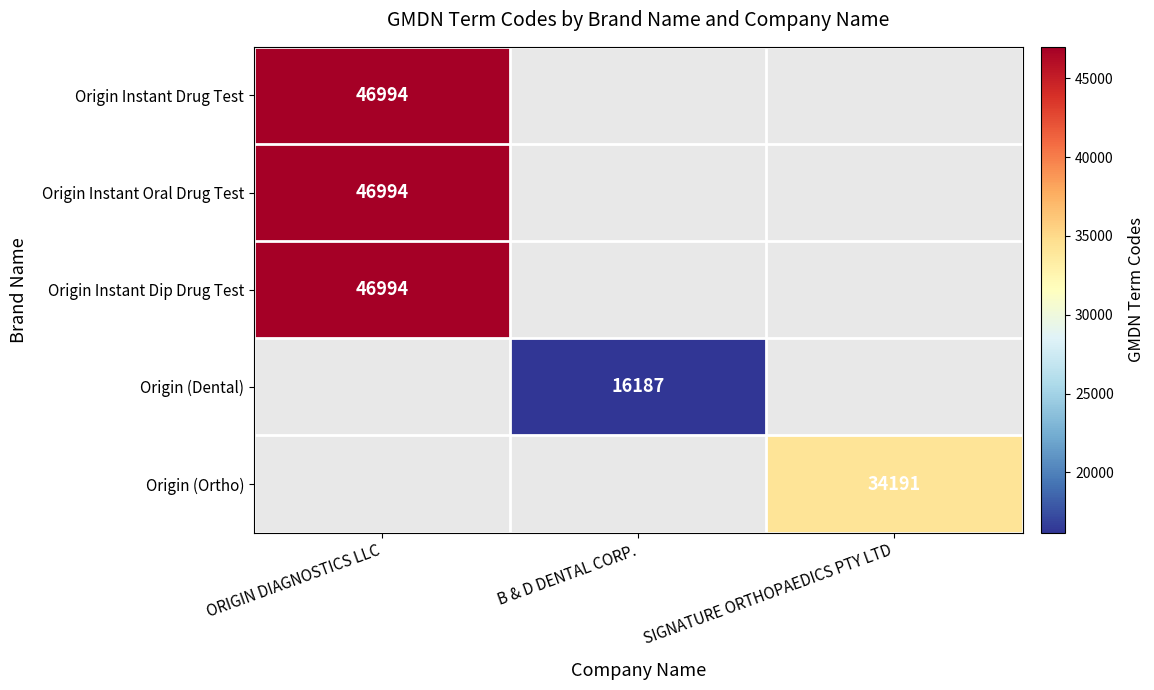

The value of Origin (Ortho) at SIGNATURE ORTHOPAEDICS PTY LTD is 34191. True or false?

True